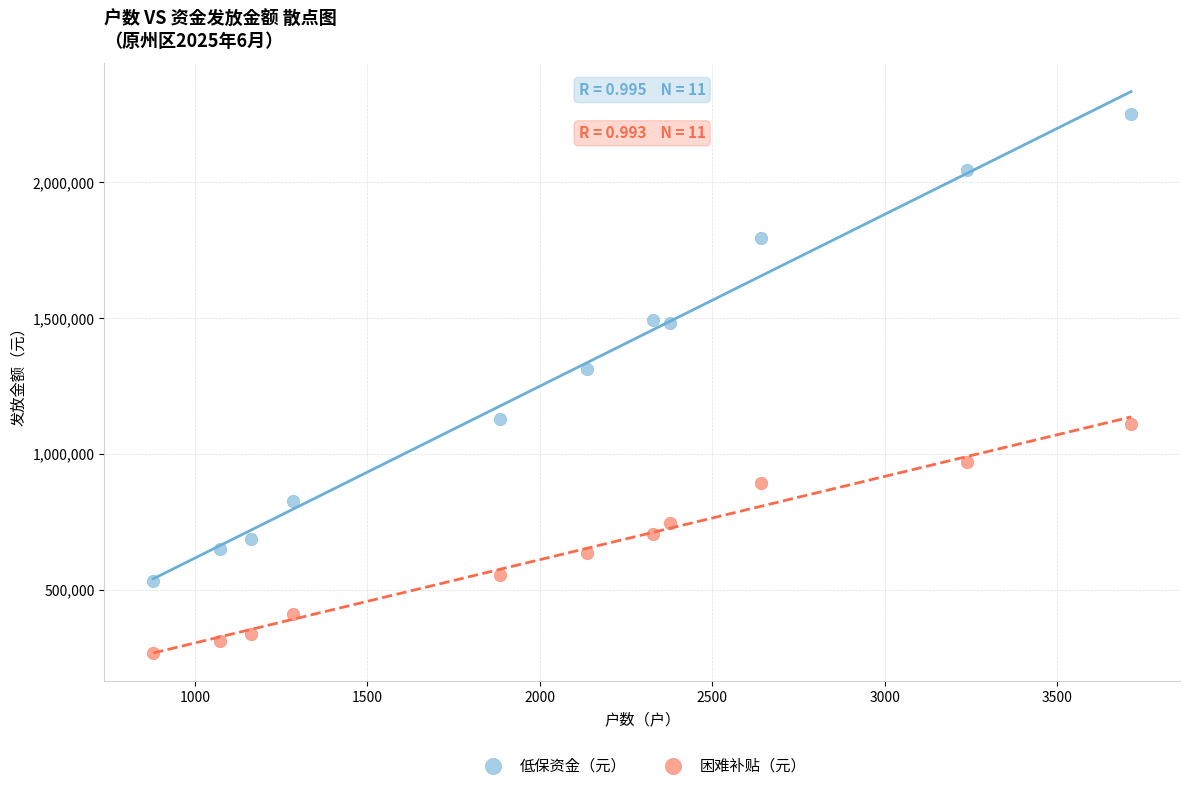

Across all data points, what is the range of X values (max minus min)?

2835